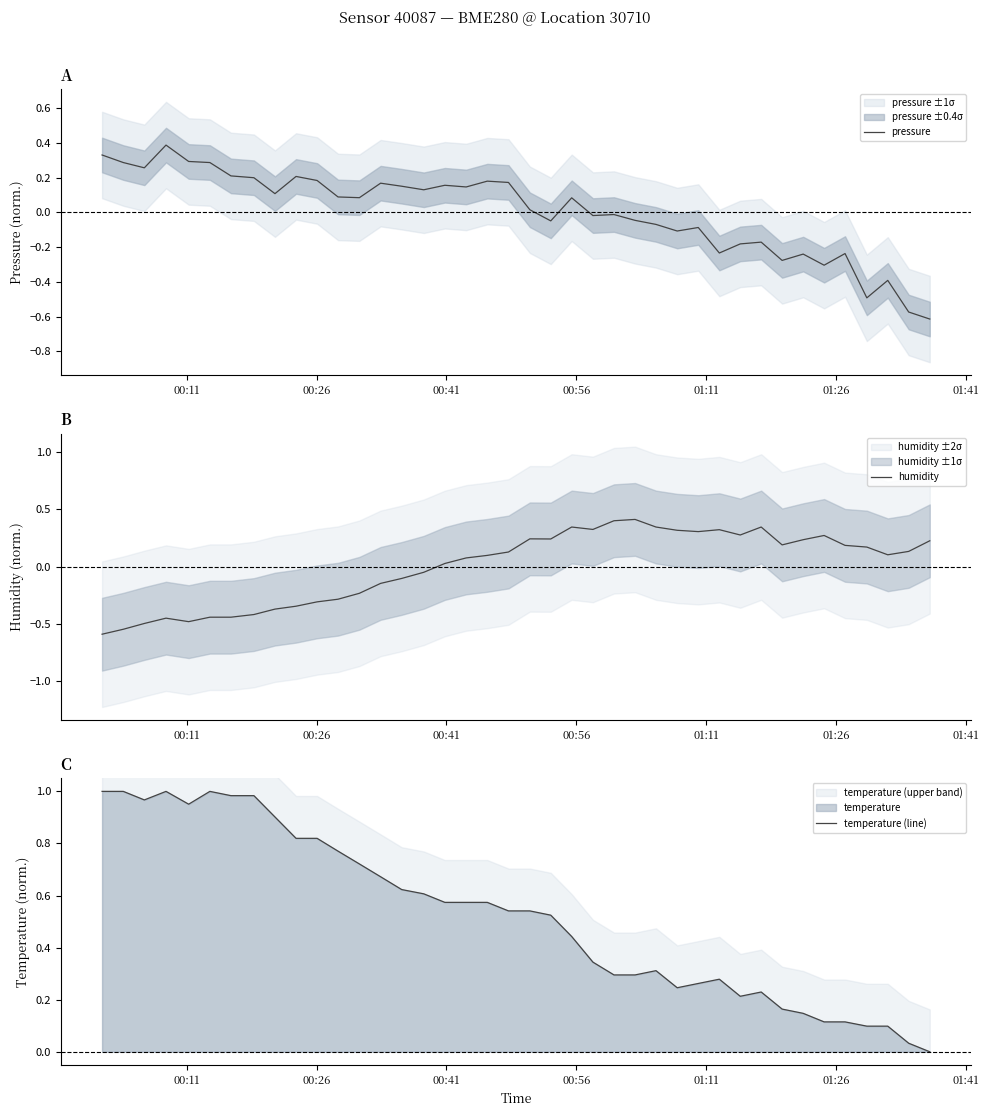

How many intersections are there between humidity and temperature (line)?

1